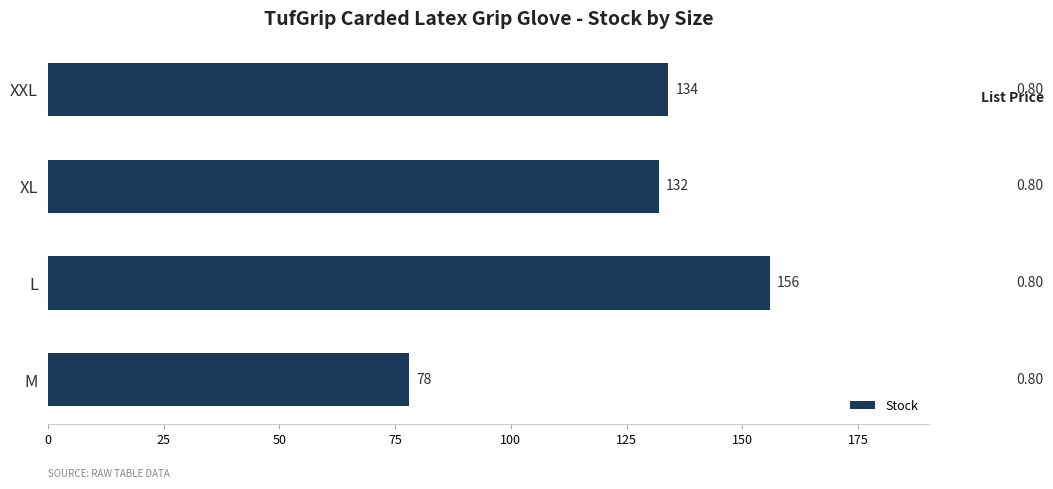

Is it true that the value at XL is 132?

True